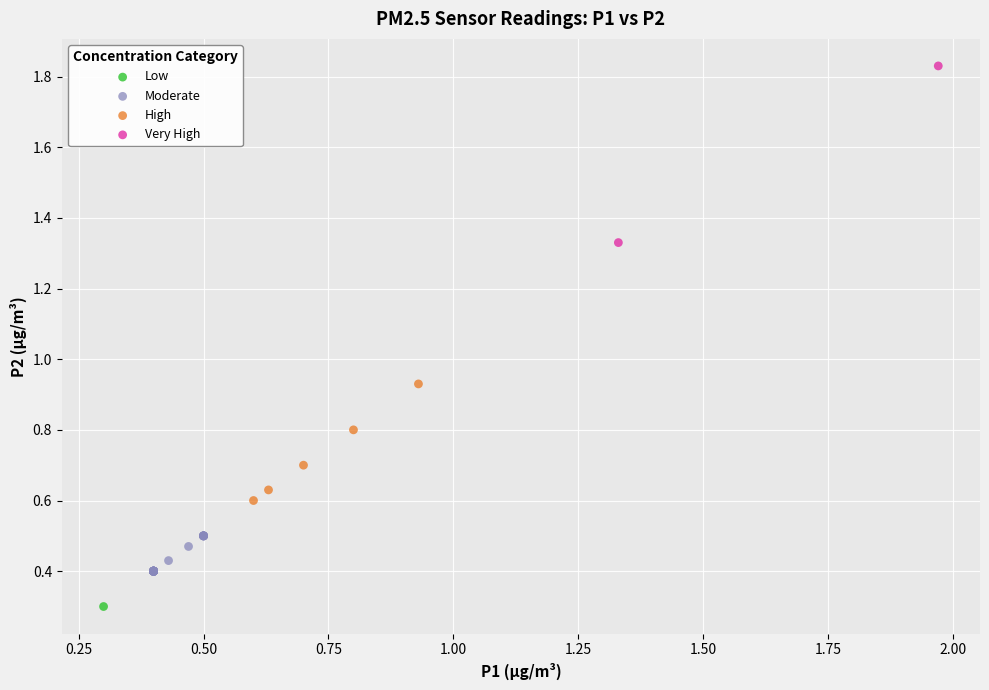

Which series reaches the maximum Y coordinate?

Very High